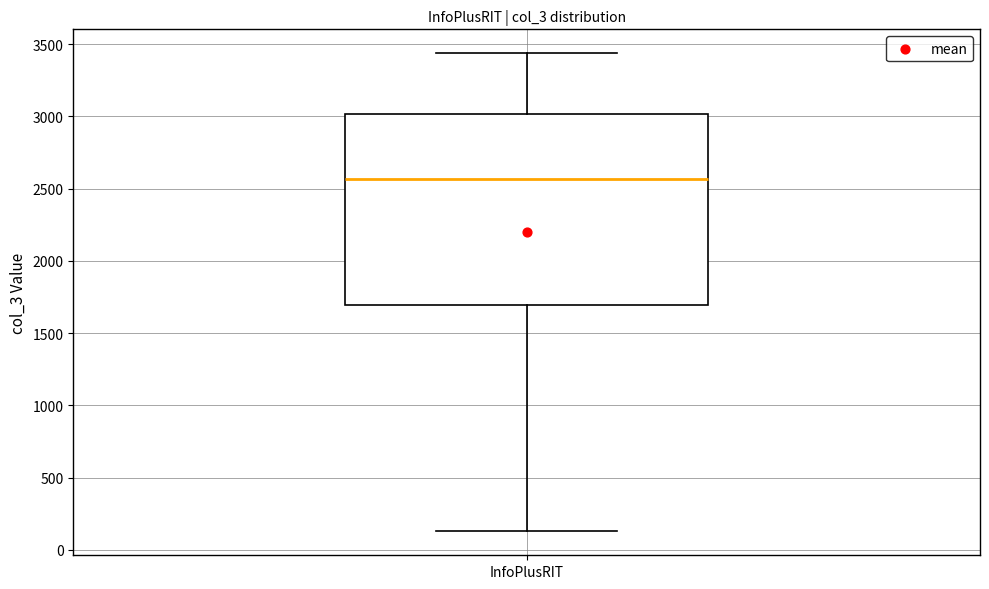

Where does the median line of the box for InfoPlusRIT sit on the y-axis? The values are not printed on the chart, so give them approximately, as read against the axis.

2550